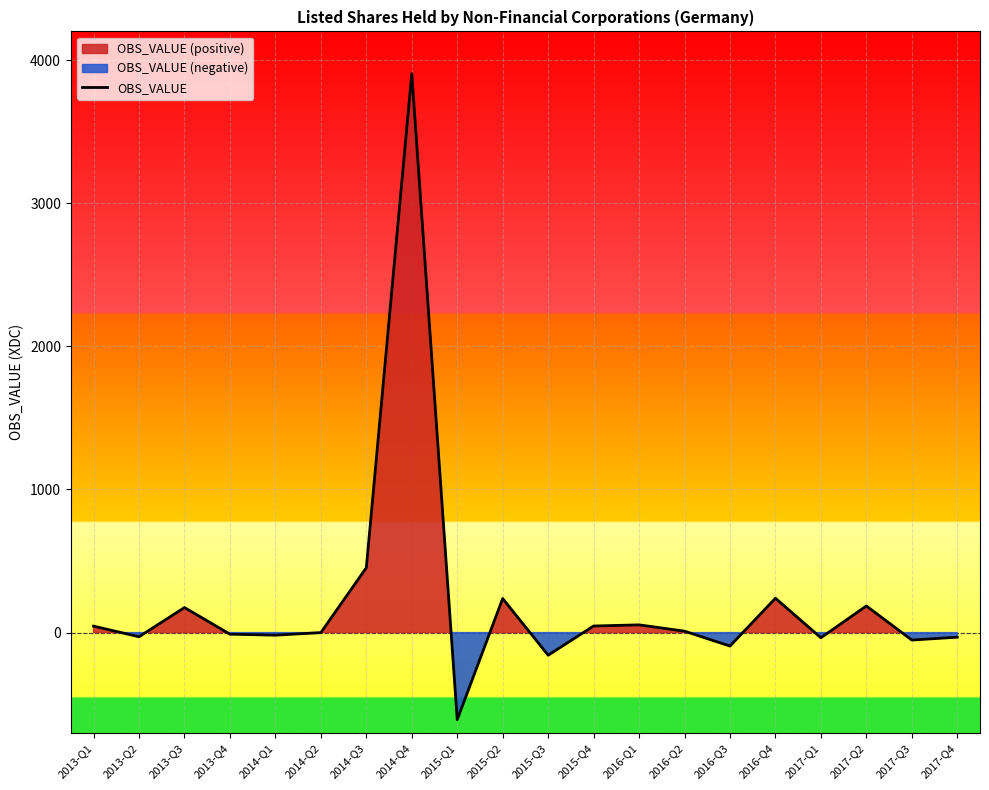

Reading left to right, what are all the values shown in this chart?

2013-Q1=45	2013-Q2=-29	2013-Q3=175	2013-Q4=-11	2014-Q1=-18	2014-Q2=0	2014-Q3=453	2014-Q4=3904	2015-Q1=-608	2015-Q2=238	2015-Q3=-158	2015-Q4=46	2016-Q1=54	2016-Q2=10	2016-Q3=-94	2016-Q4=240	2017-Q1=-36	2017-Q2=186	2017-Q3=-52	2017-Q4=-32